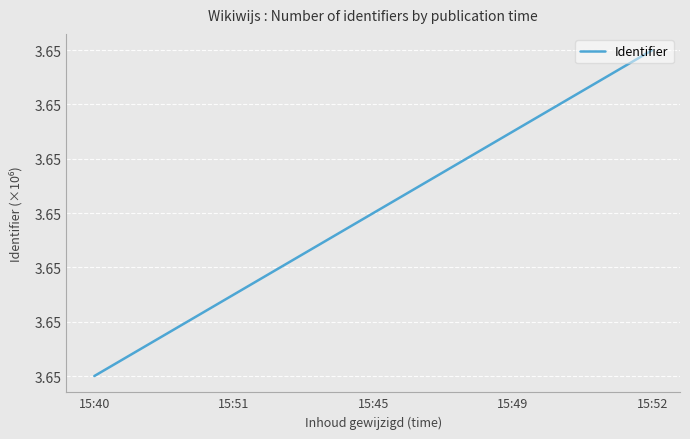

List the labels in order of value, smallest first.

15:40, 15:51, 15:45, 15:49, 15:52